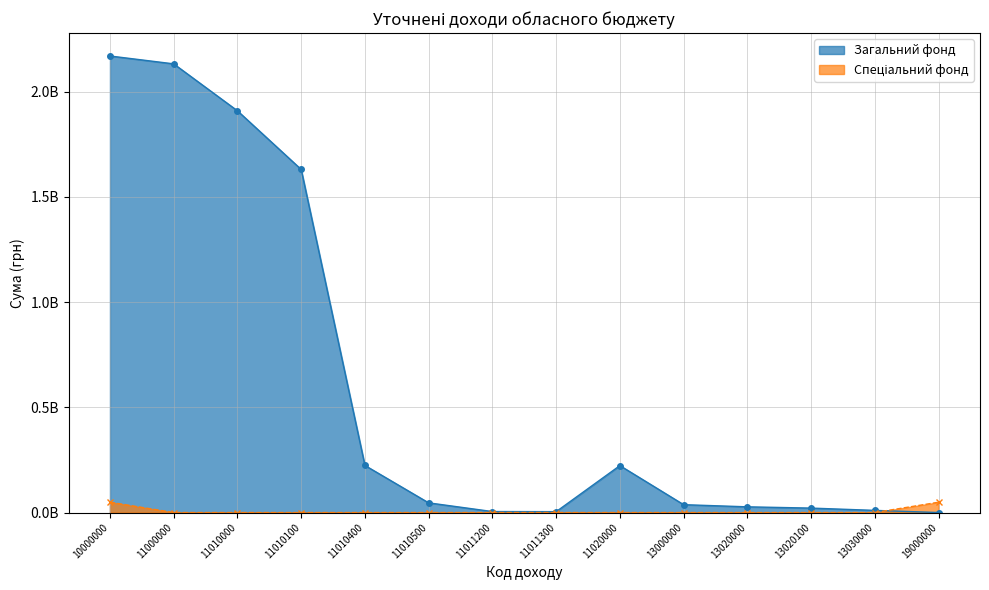

Between 11020000 and 13000000, which series saw the biggest shift?

Загальний фонд